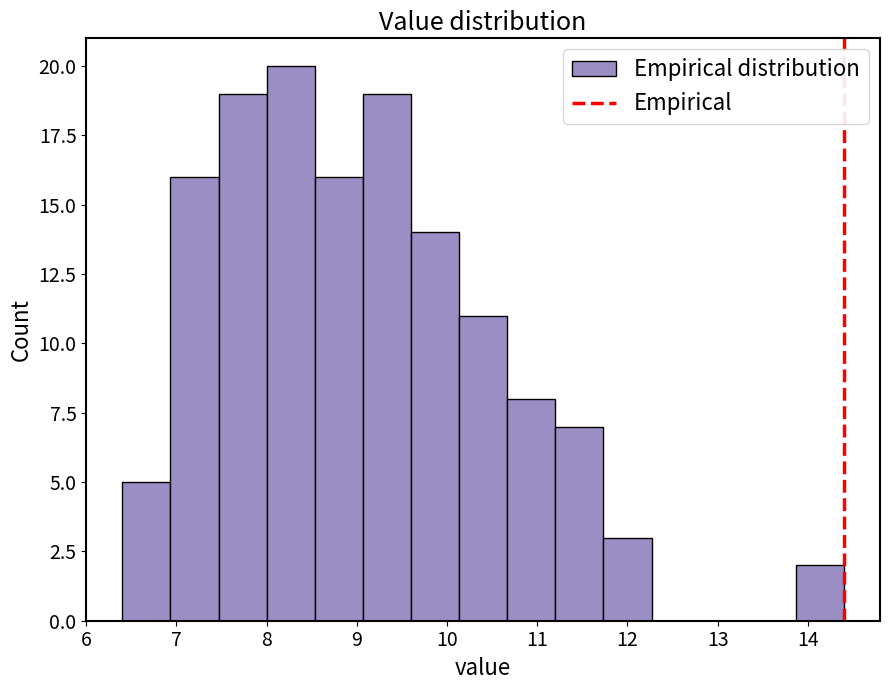

How tall is the bar that spans 11.2 to 11.7 on the x-axis? Neither the bar edges nor the heights are printed on the chart, so give them approximately, as read against the axes.

7